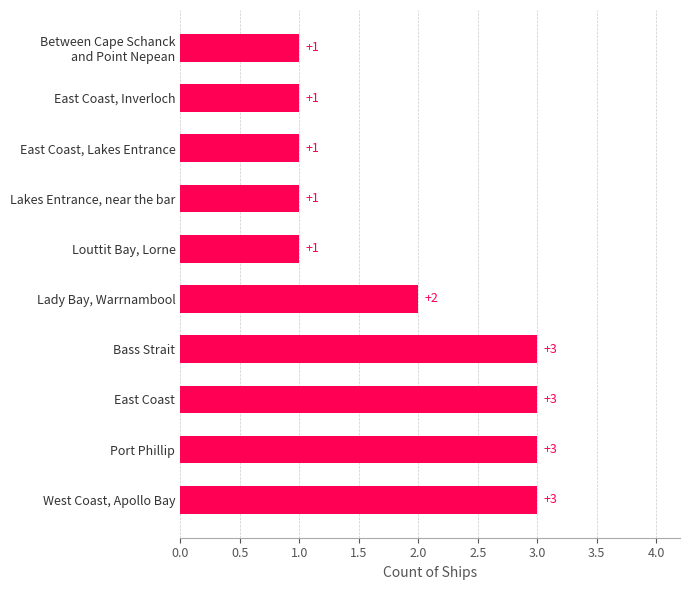

What is the sum of the values at Bass Strait and West Coast, Apollo Bay?

6